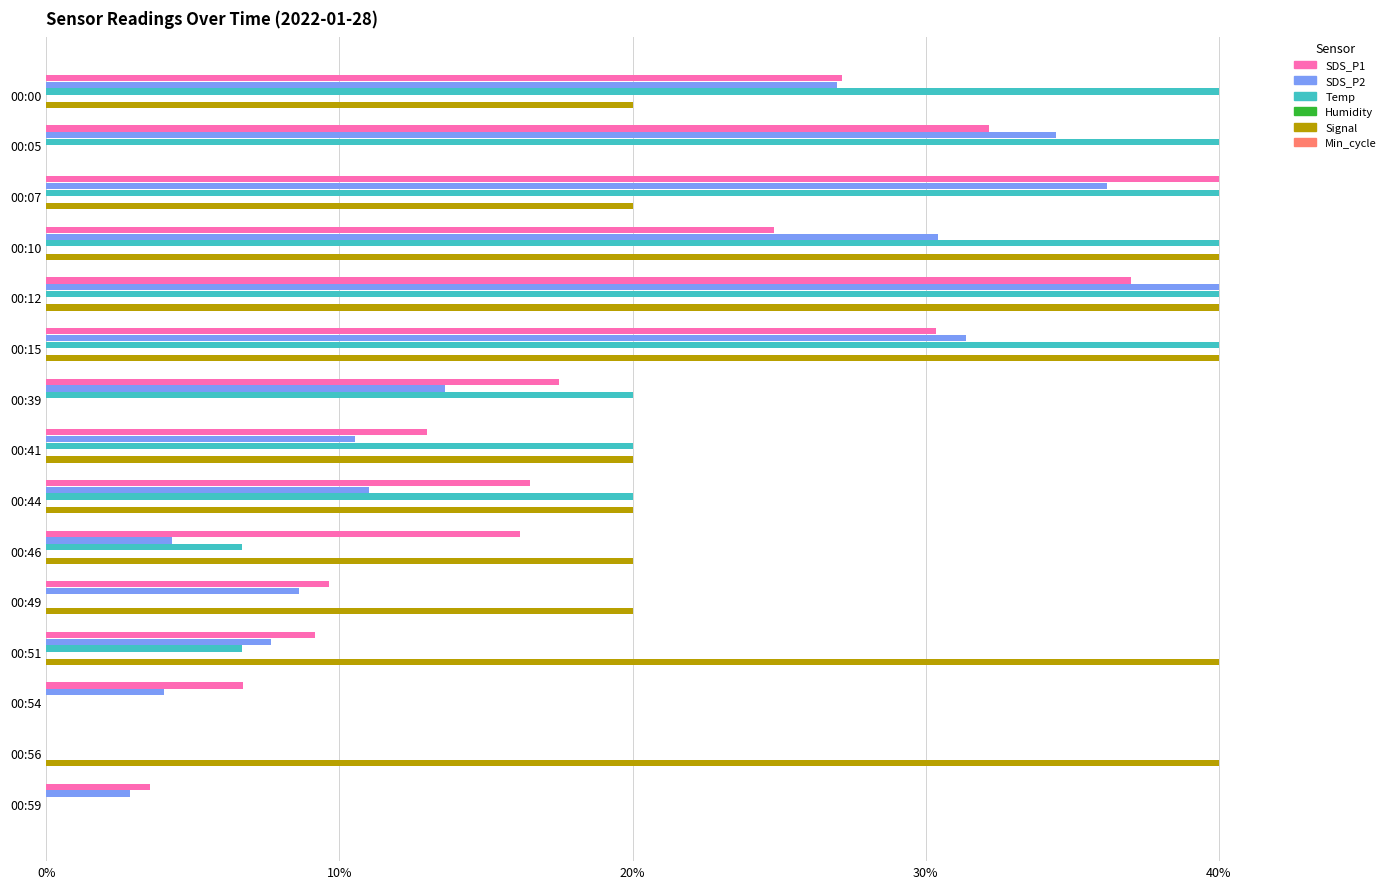

At which category is the sum across all series the highest?

00:12